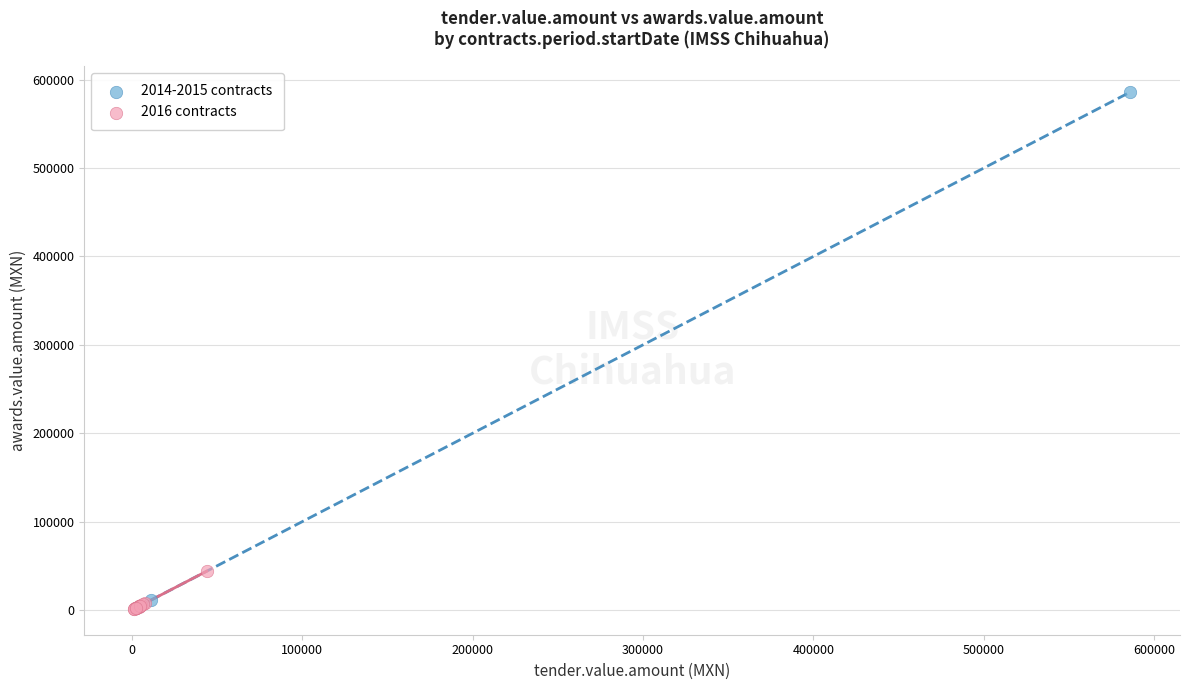

What are all the series names shown in the legend?

2014-2015 contracts, 2016 contracts